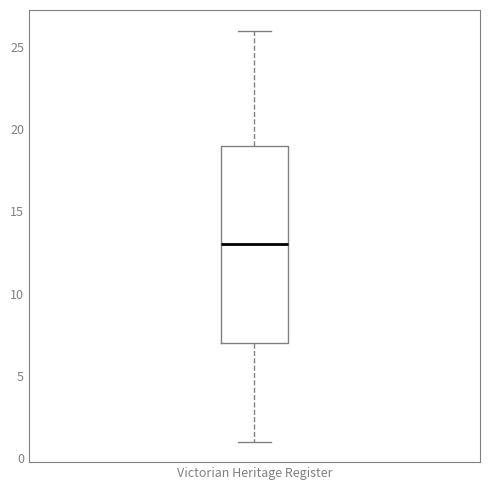

Read this box plot against the y-axis: the position of the median line, the range covered by the box, and the ends of both whiskers. The values are not printed on the chart, so give them approximately, as read against the axis.

median 13, box 7 to 19, whiskers 1 to 26